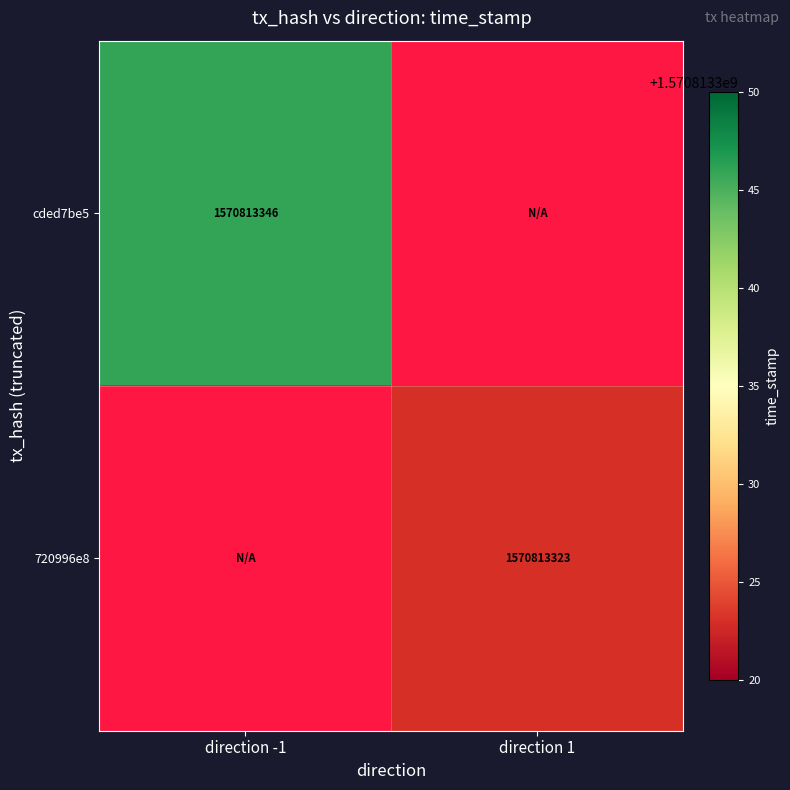

Reading left to right, transcribe all the data shown in this chart.

cded7be5: direction -1=1570813346	direction 1=0
720996e8: direction -1=0	direction 1=1570813323